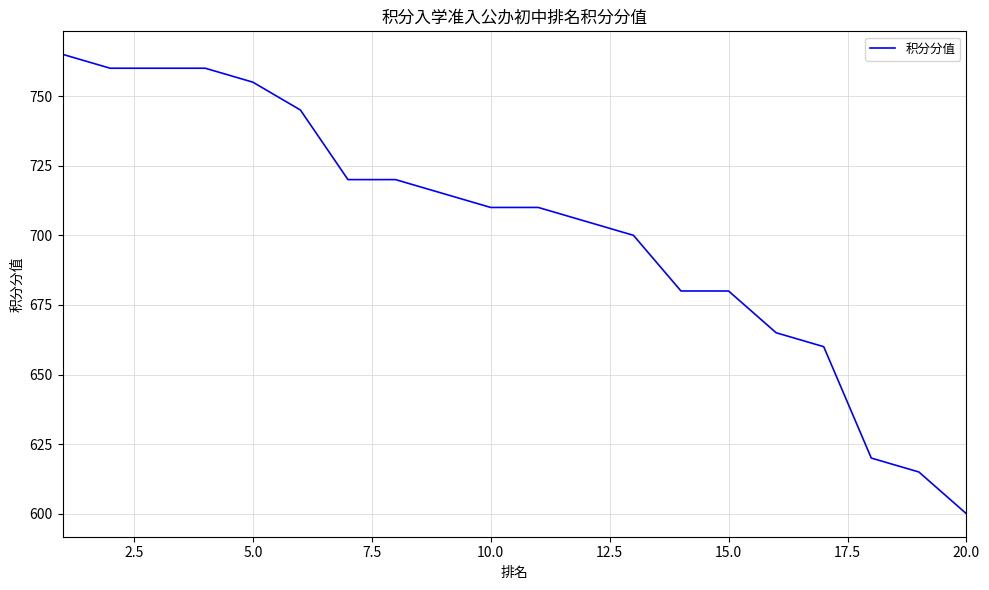

What is the difference between the maximum and minimum values?

165